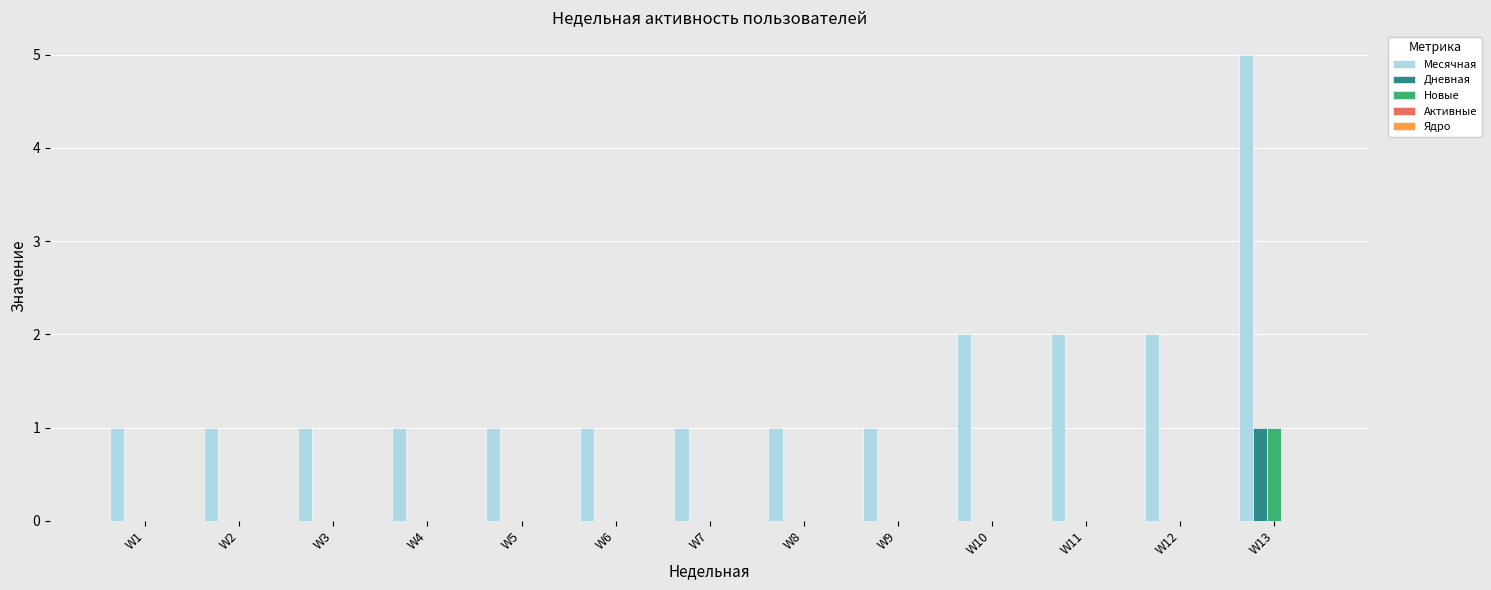

What is the maximum value shown in the chart?

5